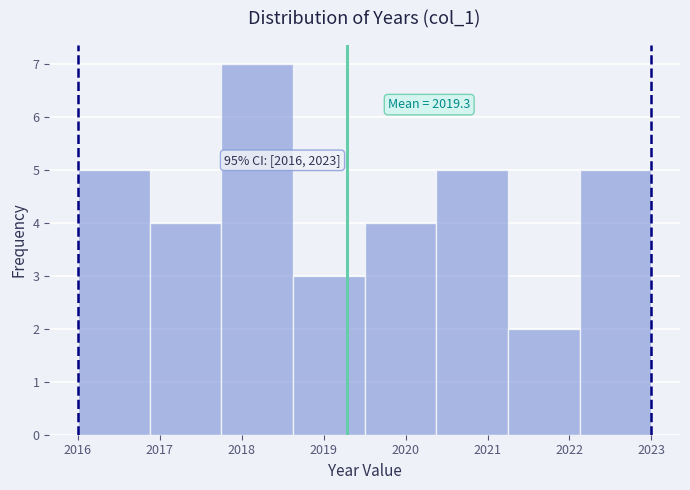

Which range on the x-axis has the tallest bar?

2017.8 to 2018.6